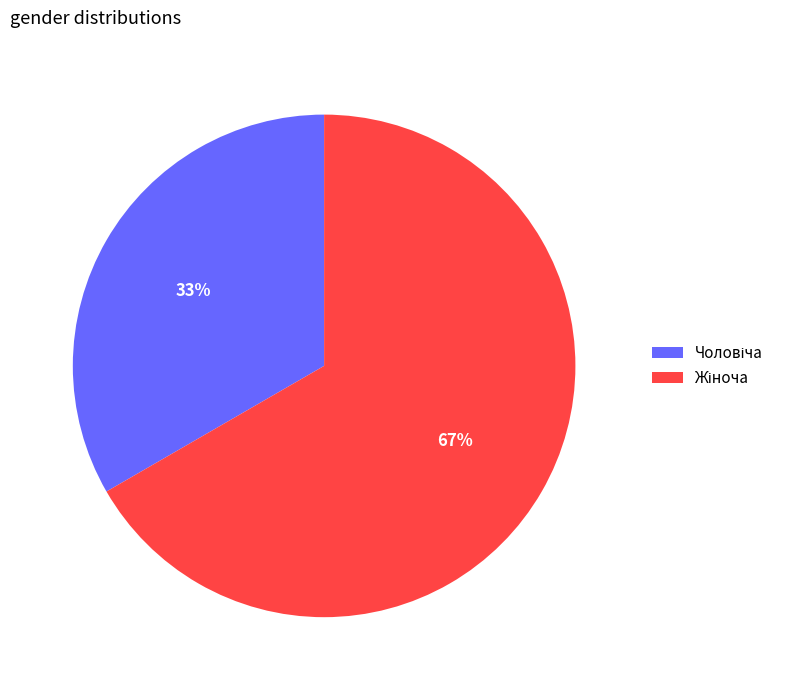

To the nearest percent, what is the average slice percentage?

50%